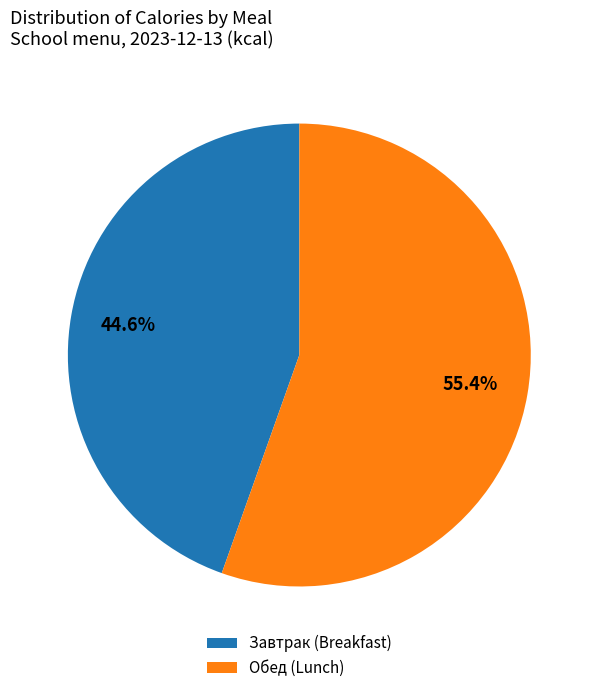

Which slice is the largest?

Обед (Lunch)